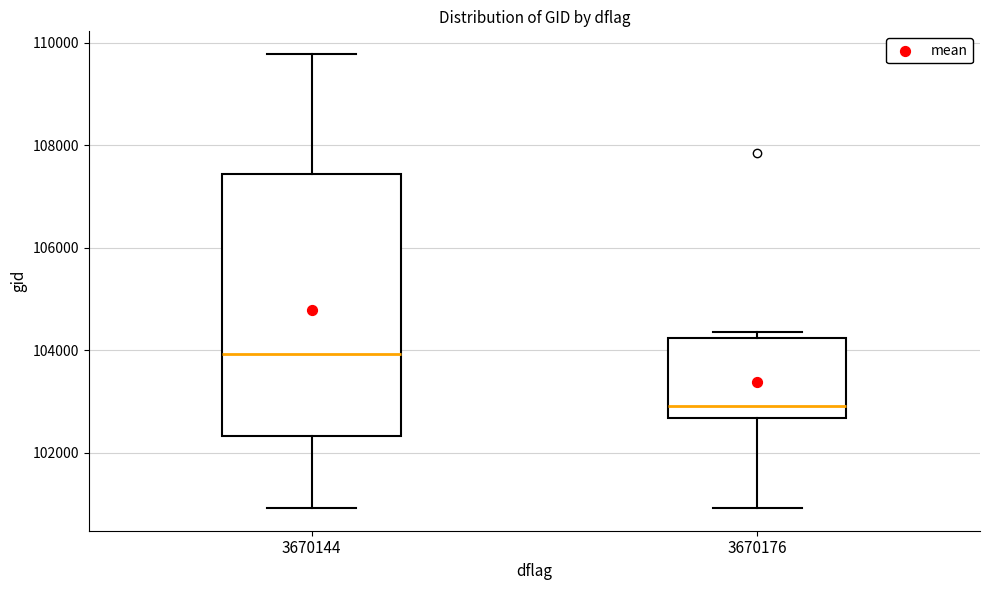

Which box has the highest median line?

3670144